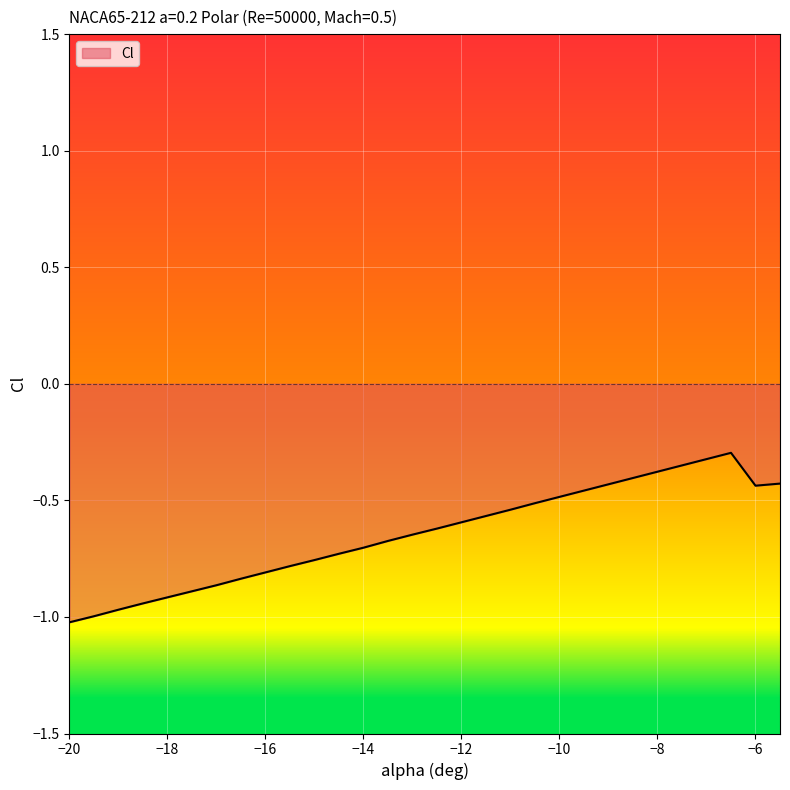

What is the difference between the maximum and minimum values?

0.7